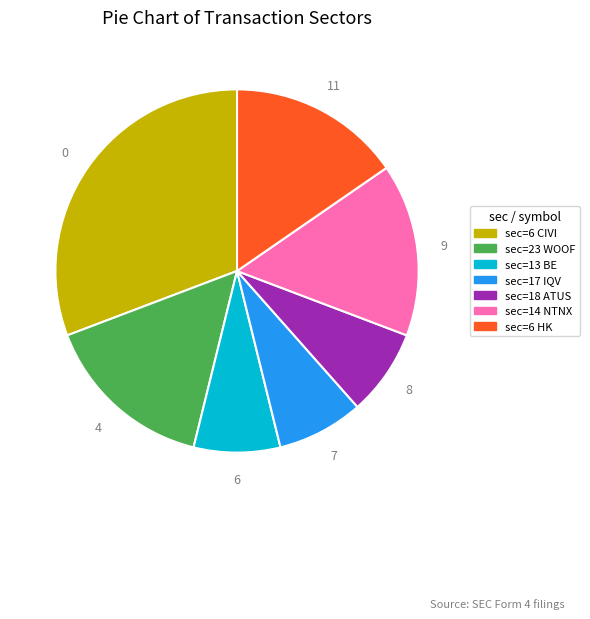

Does any single category account for the majority?

No